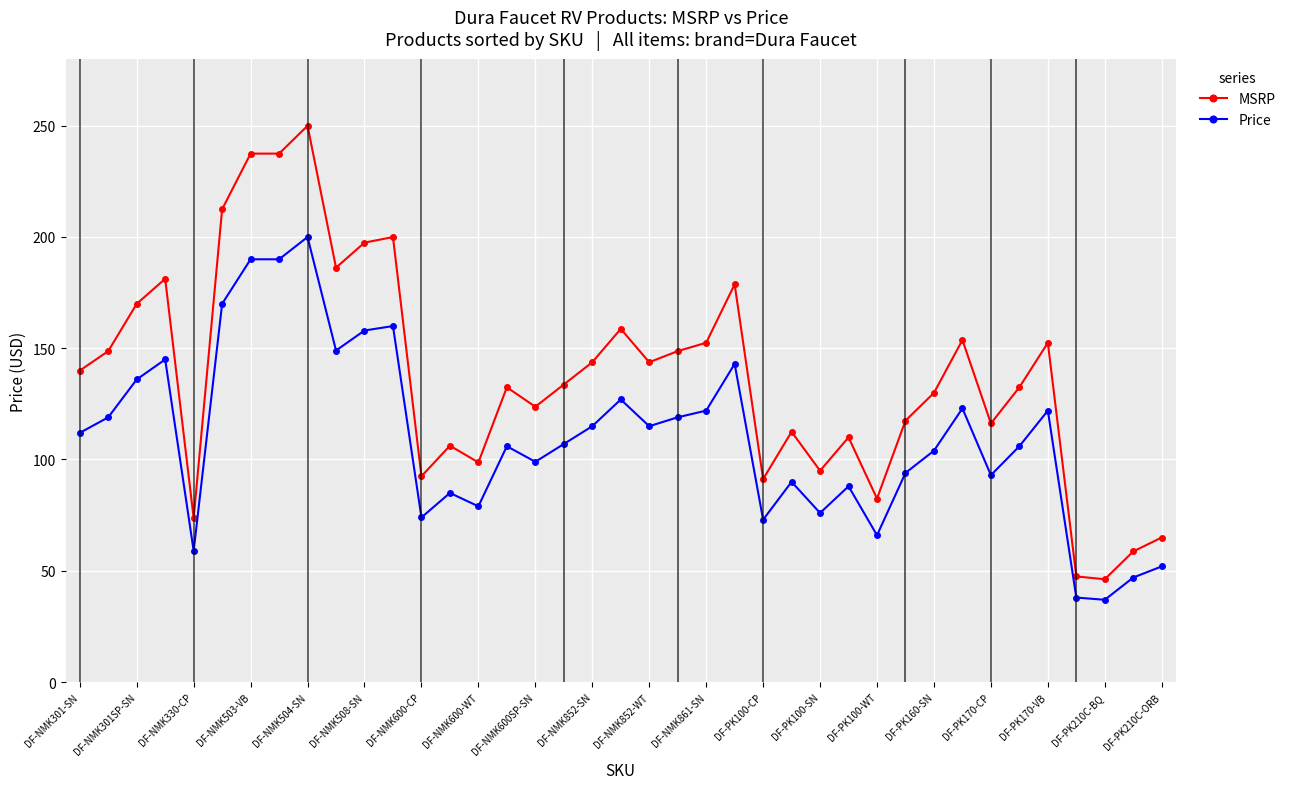

What is the value of the Price point at the 32nd from the left?

123.0